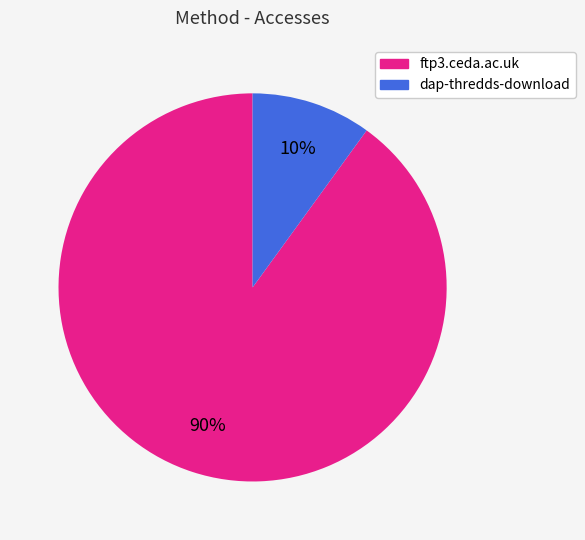

What percentage is the ftp3.ceda.ac.uk slice, to the nearest percent?

90%